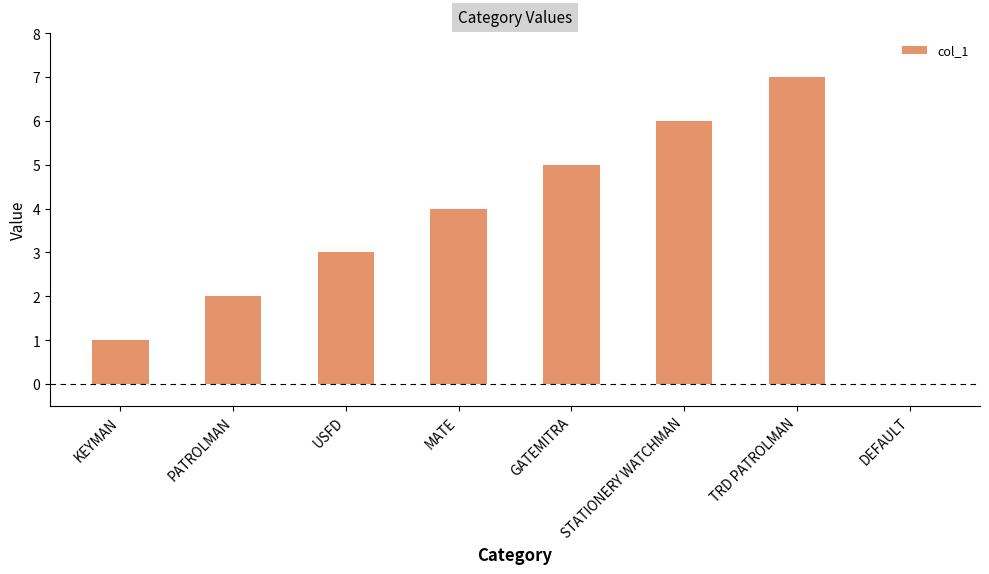

True or false: the data shows 4 at TRD PATROLMAN.

False